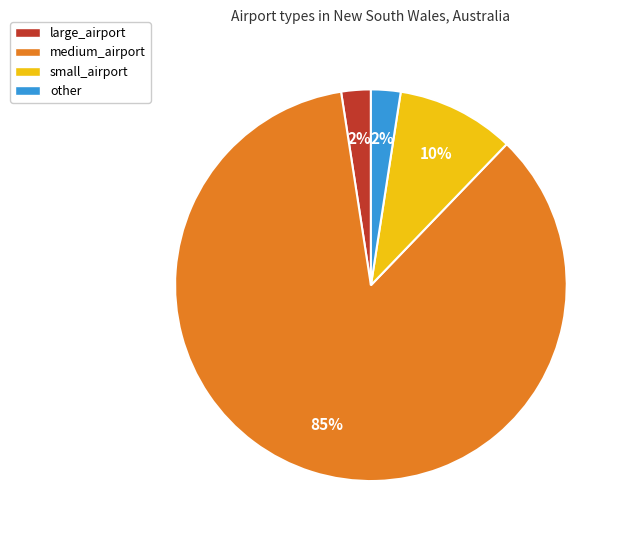

Approximately how many times larger is the value at other compared to large_airport?

1.0